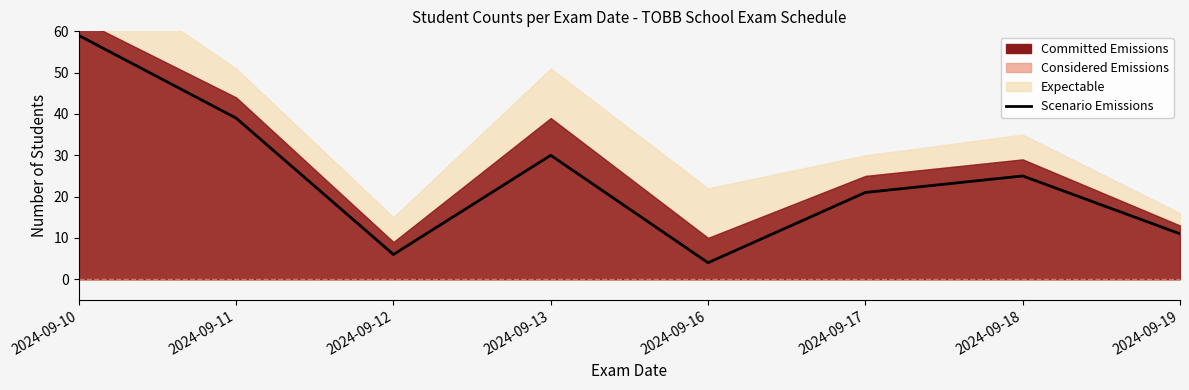

What is the difference between the values at 2024-09-18 and 2024-09-10?

34